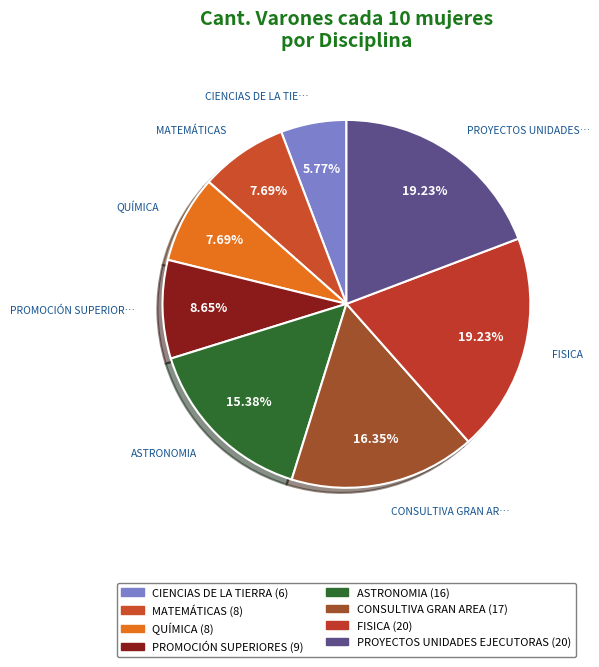

Is FISICA the majority of the pie?

No